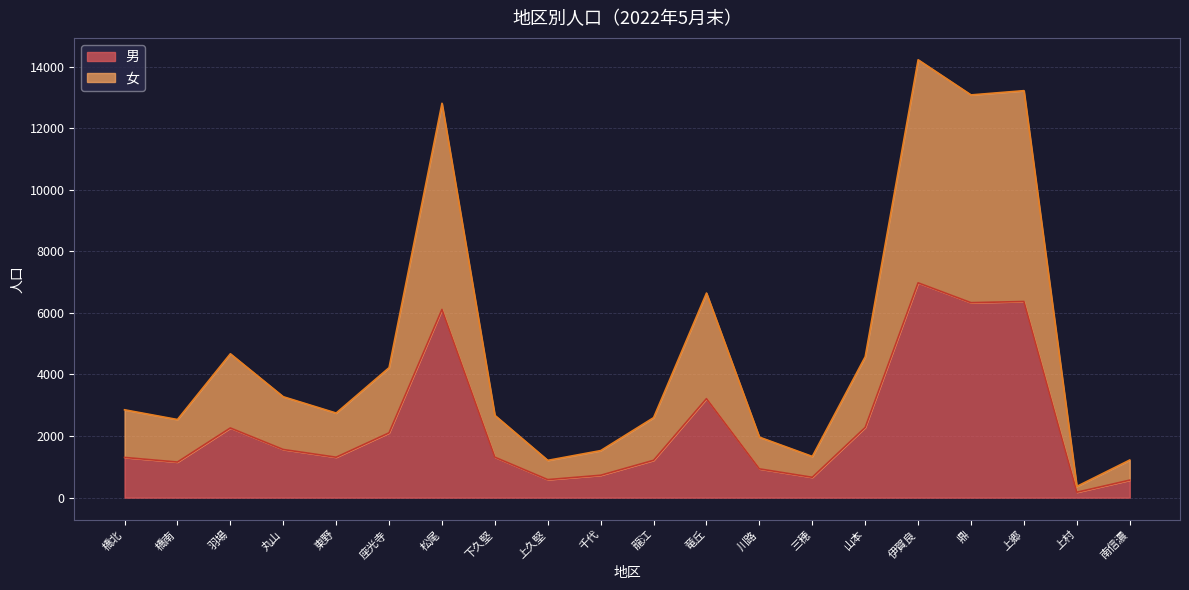

What is the maximum value for 男?

6977